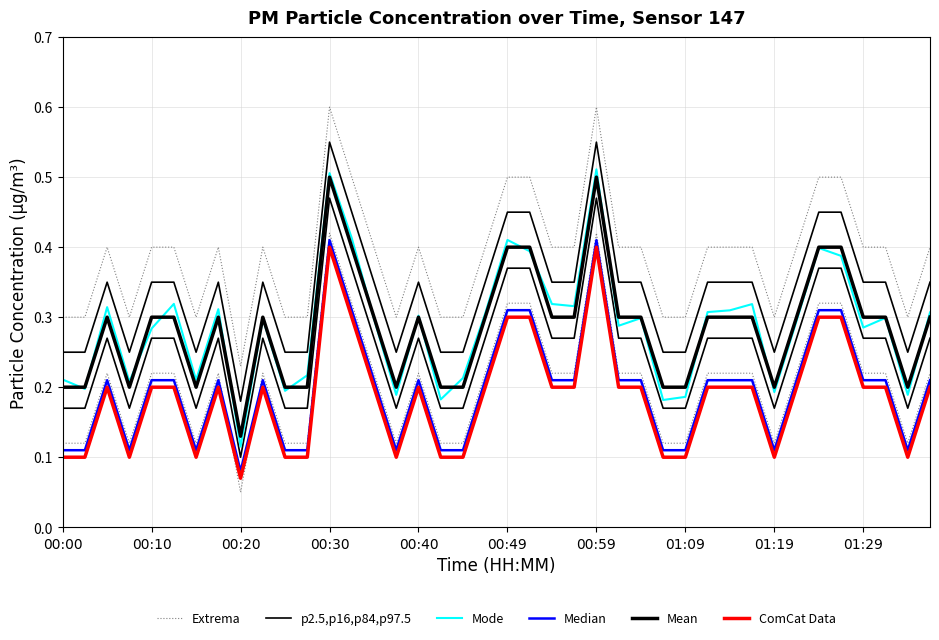

True or false: ComCat Data has more than 0 points higher than both neighbors.

True